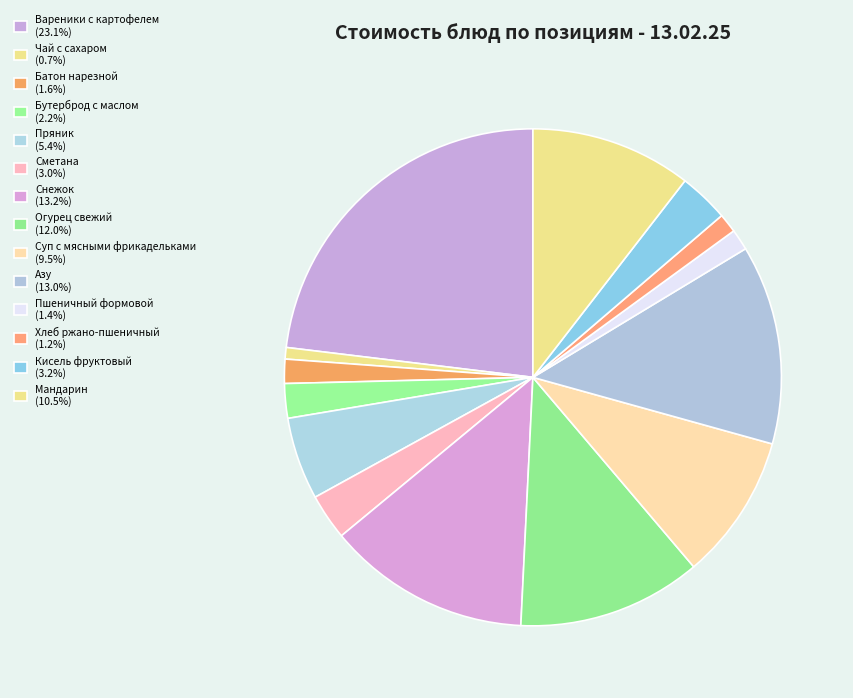

Count the number of slices in the pie.

14